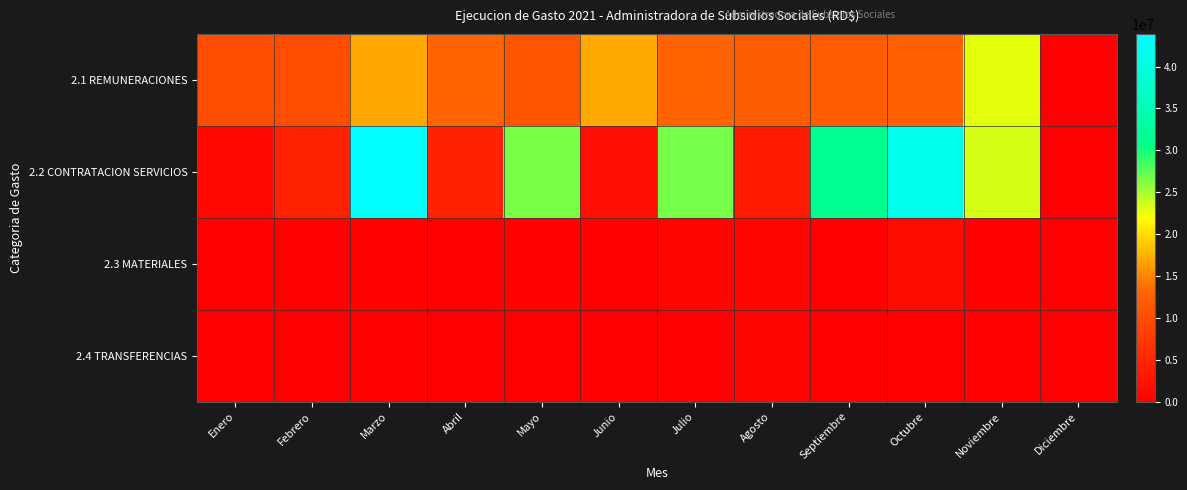

Which series has the widest spread of values?

2.2 CONTRATACION SERVICIOS